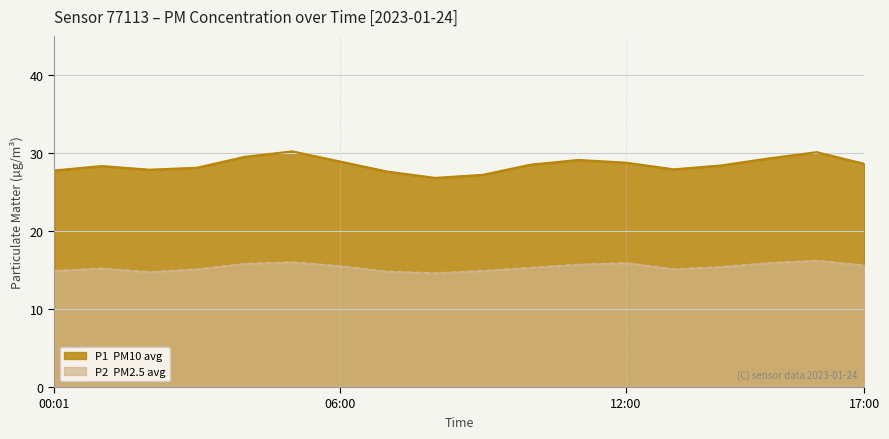

What is the lowest value of the P1 series?

26.8